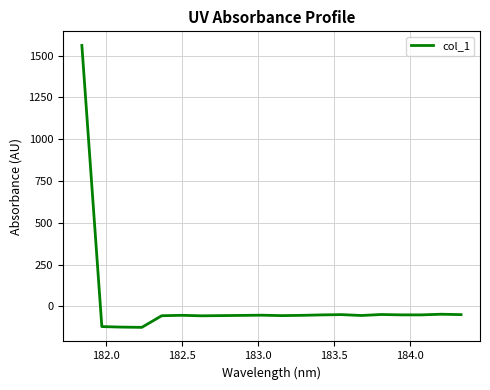

What is the difference between the maximum and minimum values?

1685.8